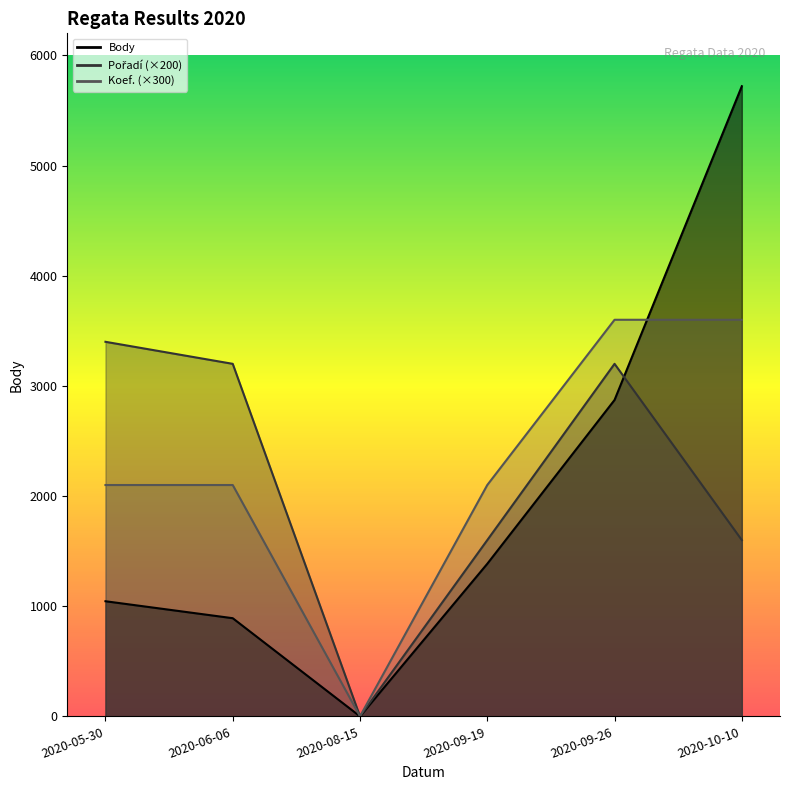

Reading left to right, transcribe all the data shown in this chart.

Body: 2020-05-30=1045	2020-06-06=891	2020-08-15=0	2020-09-19=1385	2020-09-26=2872	2020-10-10=5720
Pořadí: 2020-05-30=3400	2020-06-06=3200	2020-08-15=0	2020-09-19=1600	2020-09-26=3200	2020-10-10=1600
Koef.: 2020-05-30=2100	2020-06-06=2100	2020-08-15=0	2020-09-19=2100	2020-09-26=3600	2020-10-10=3600